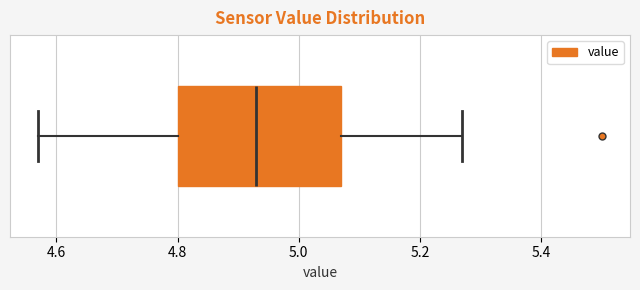

Where is the right edge of the box on the x-axis? The values are not printed on the chart, so give them approximately, as read against the axis.

5.08